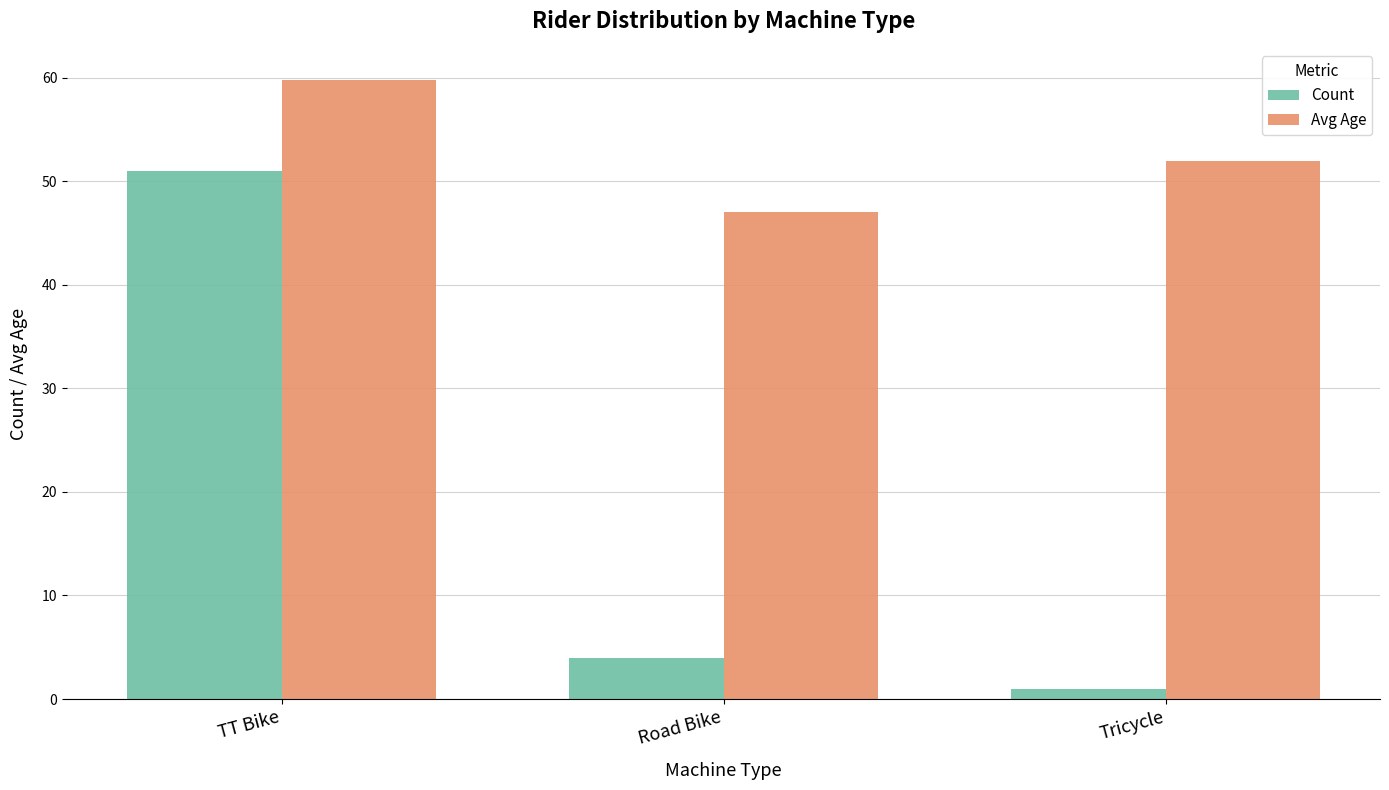

Reading left to right, what are all the values shown in this chart?

Count: 51.0	4.0	1.0
Avg Age: 59.8	47.0	52.0